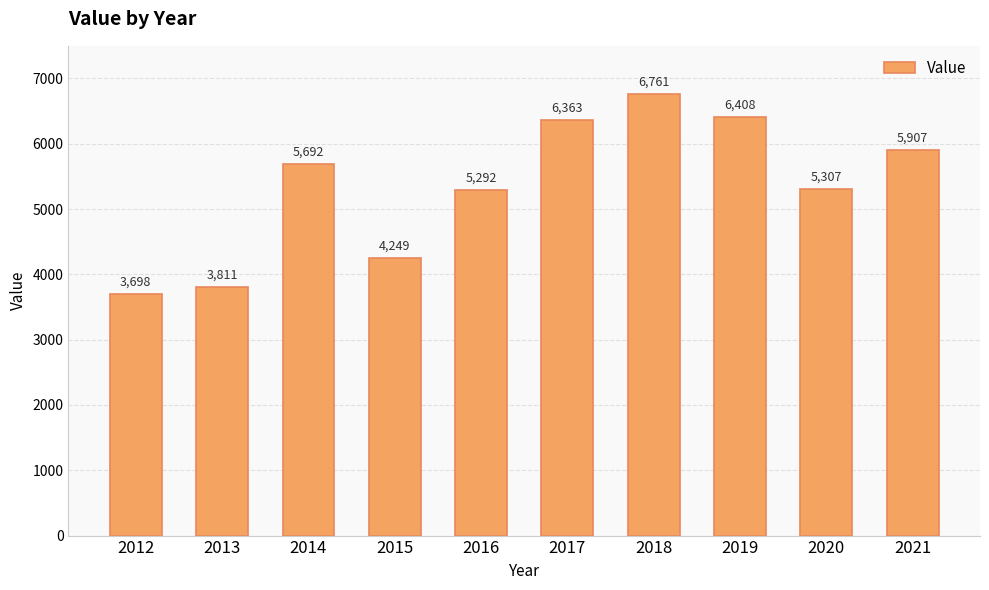

What is the change in value from 2013 to 2021?

+2096